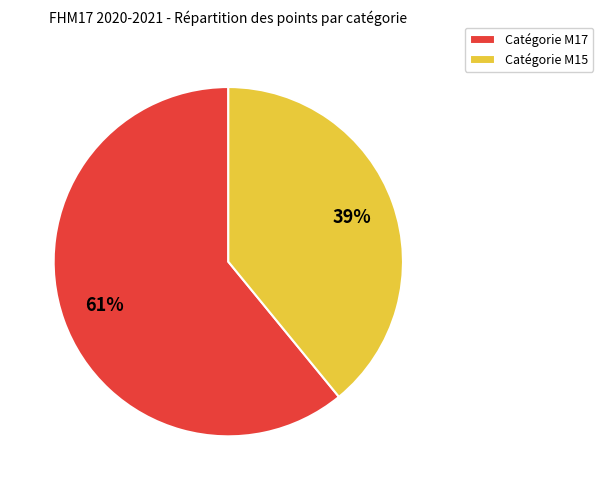

To the nearest percent, what portion does Catégorie M15 represent?

39%